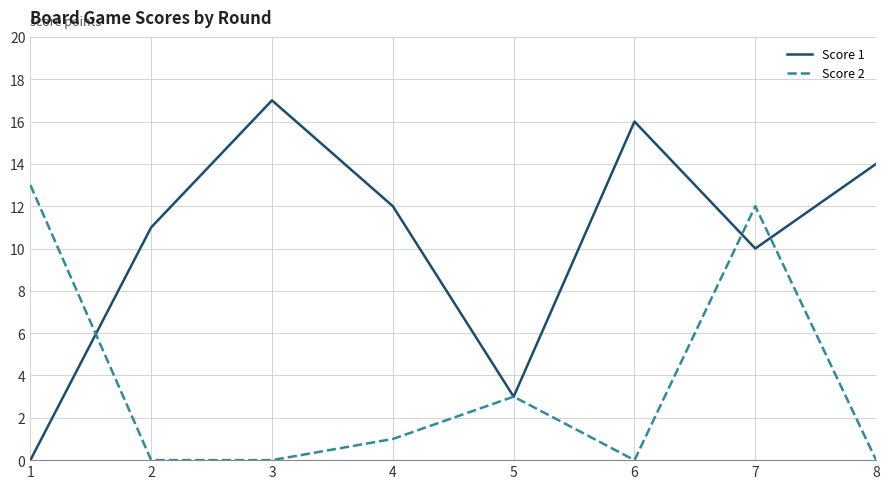

How many interior local valleys does the Score 1 series have?

2